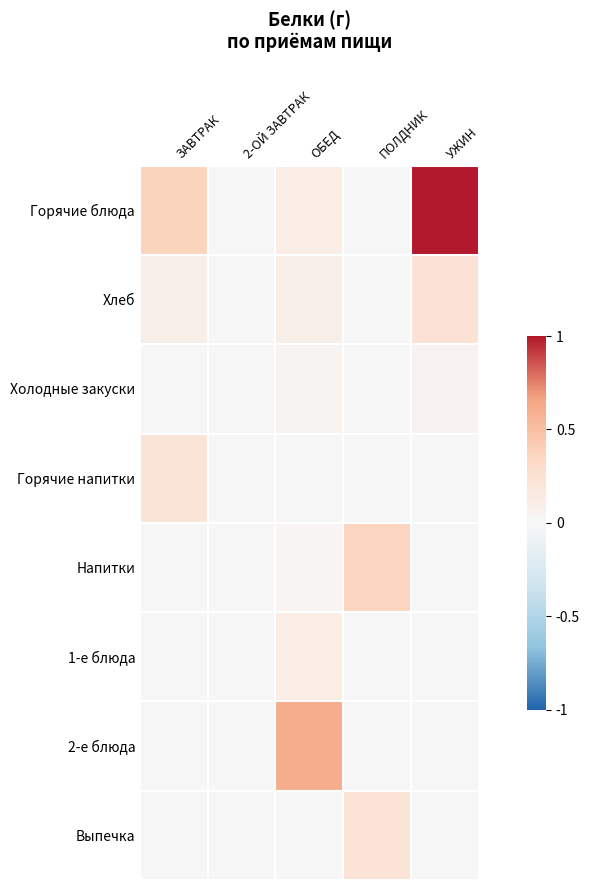

Between ЗАВТРАК and ОБЕД, which series saw the biggest shift?

2-е блюда